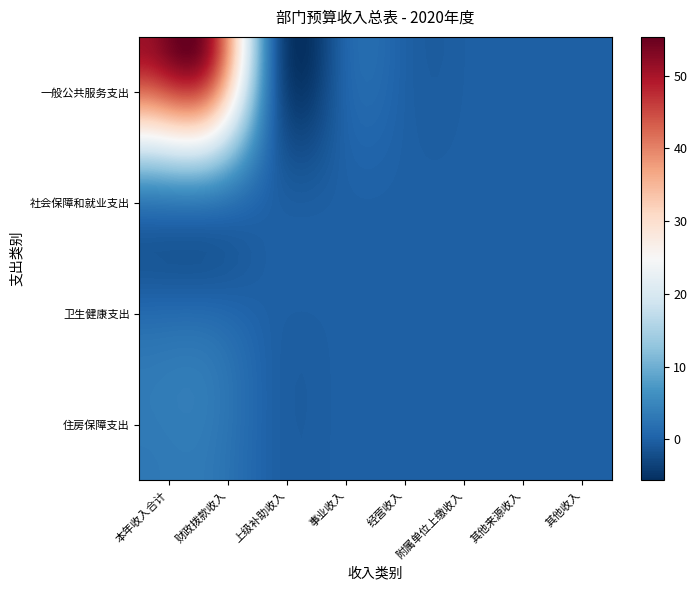

Which label corresponds to the largest value in the chart?

本年收入合计